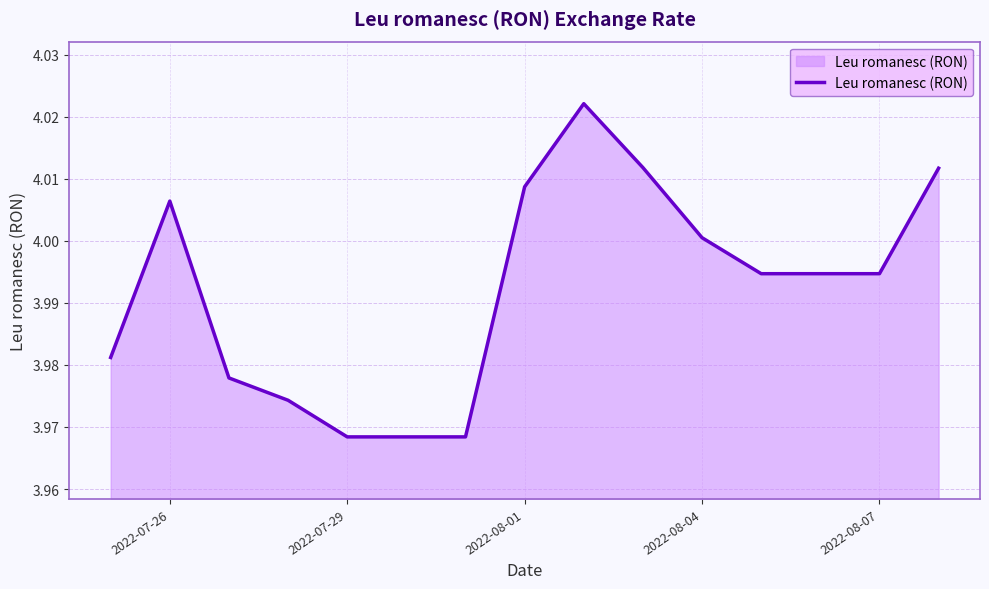

Count the number of data series in this chart.

1